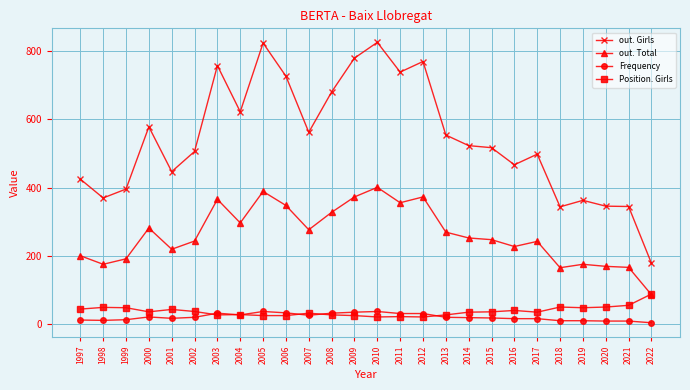

The Position. Girls series shows 26 at 2006. True or false?

True